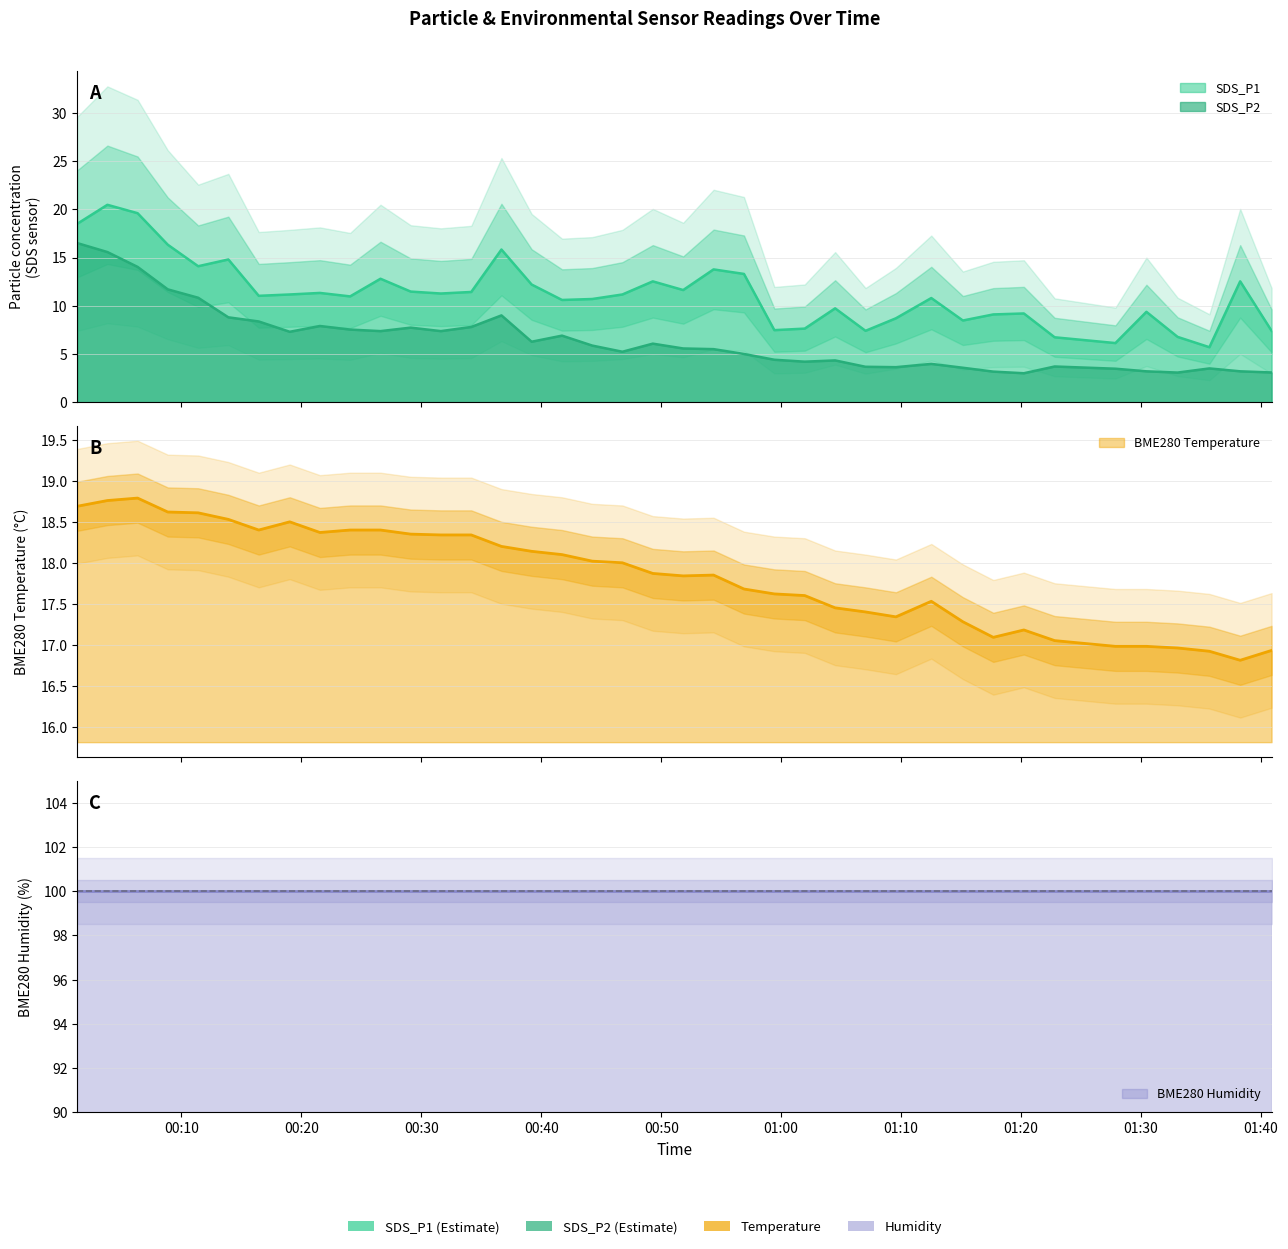

At which label does SDS_P2 first exceed 5?

2023/08/26 00:01:19